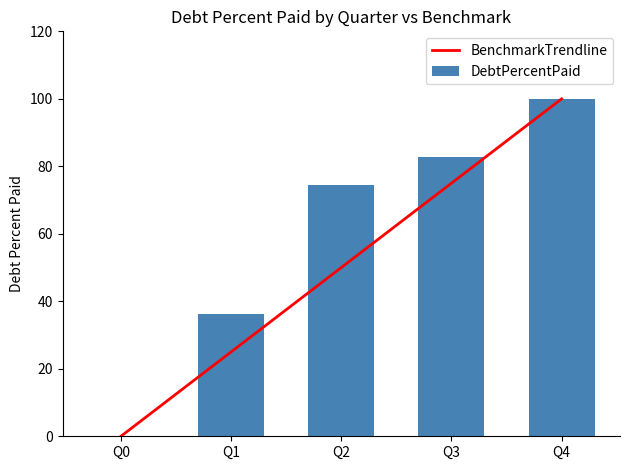

Reading left to right, list all the values displayed in this chart.

BenchmarkTrendline: Q0=0.0	Q1=25.0	Q2=50.0	Q3=75.0	Q4=100.0
DebtPercentPaid: Q0=0.0	Q1=36.3	Q2=74.5	Q3=82.6	Q4=100.0